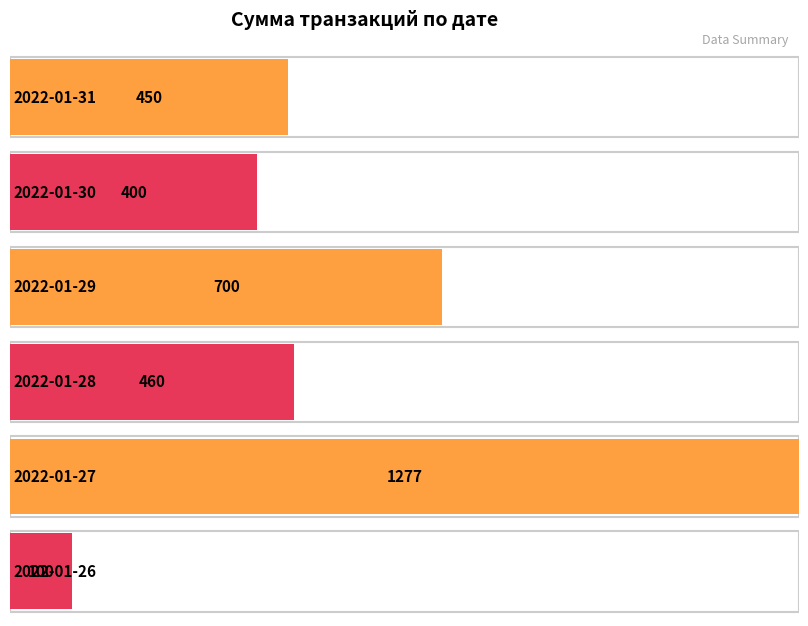

What is the average value?

564